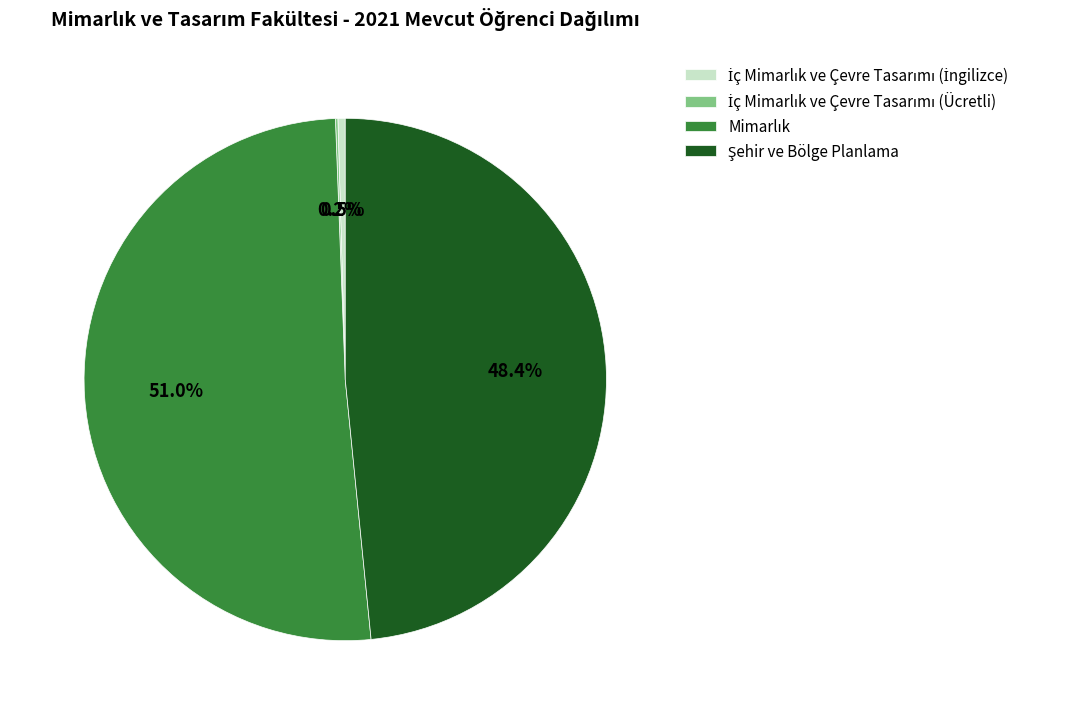

Is there any slice that represents more than half of the pie?

Yes